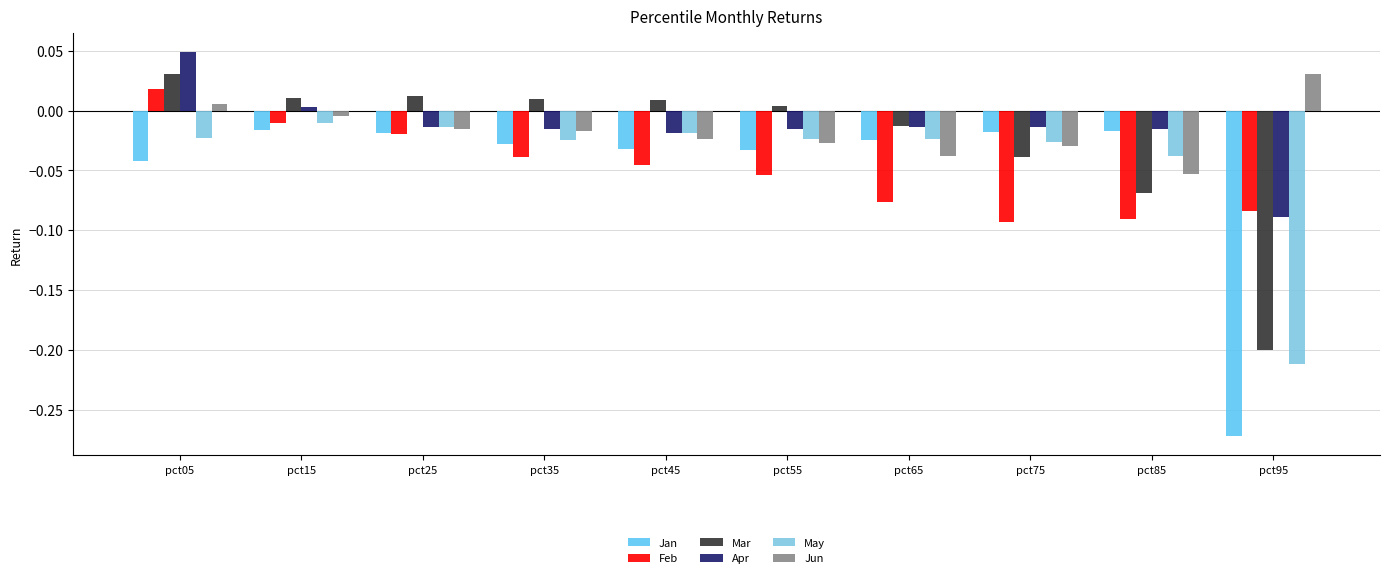

Between pct35 and pct45, which series saw the biggest shift?

Feb